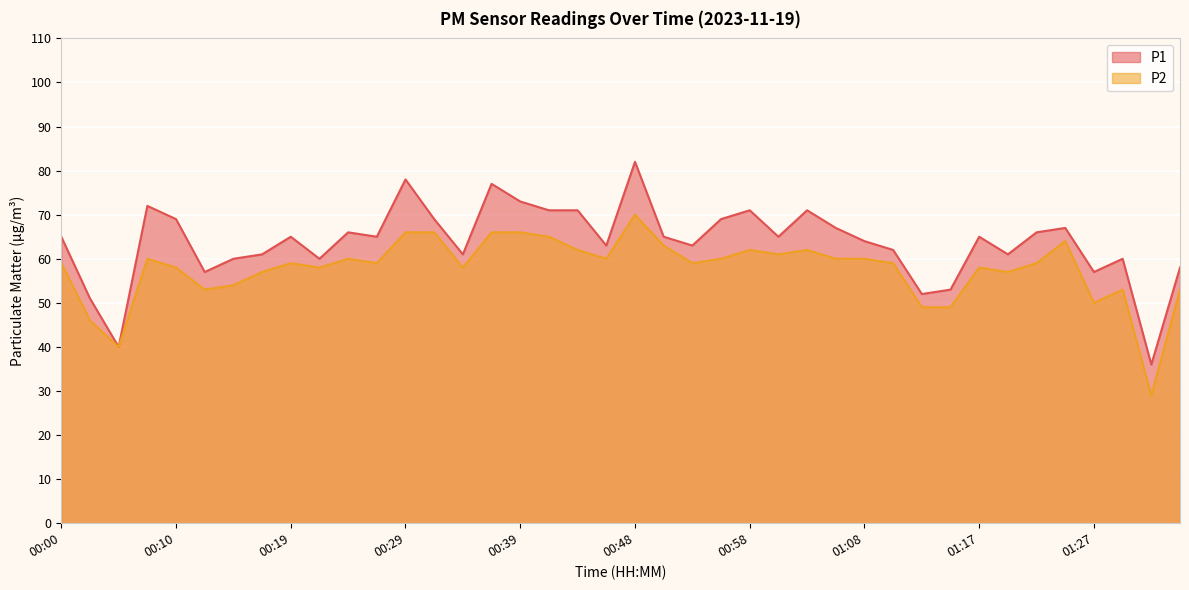

Where is P2 nearest to the value 49?

01:13